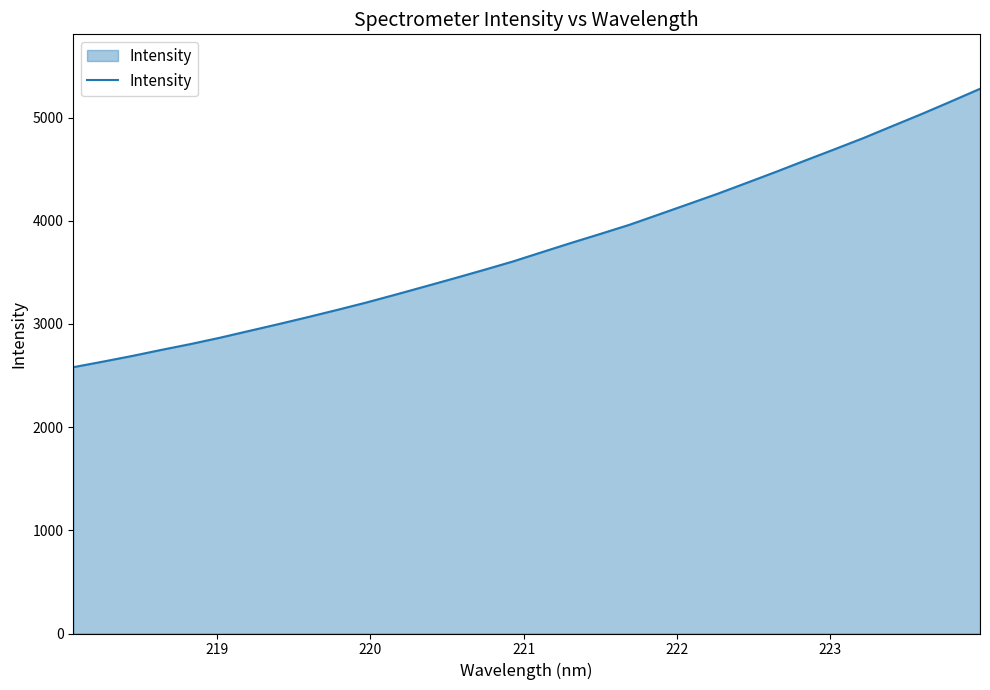

What is the minimum value shown in the chart?

2580.5